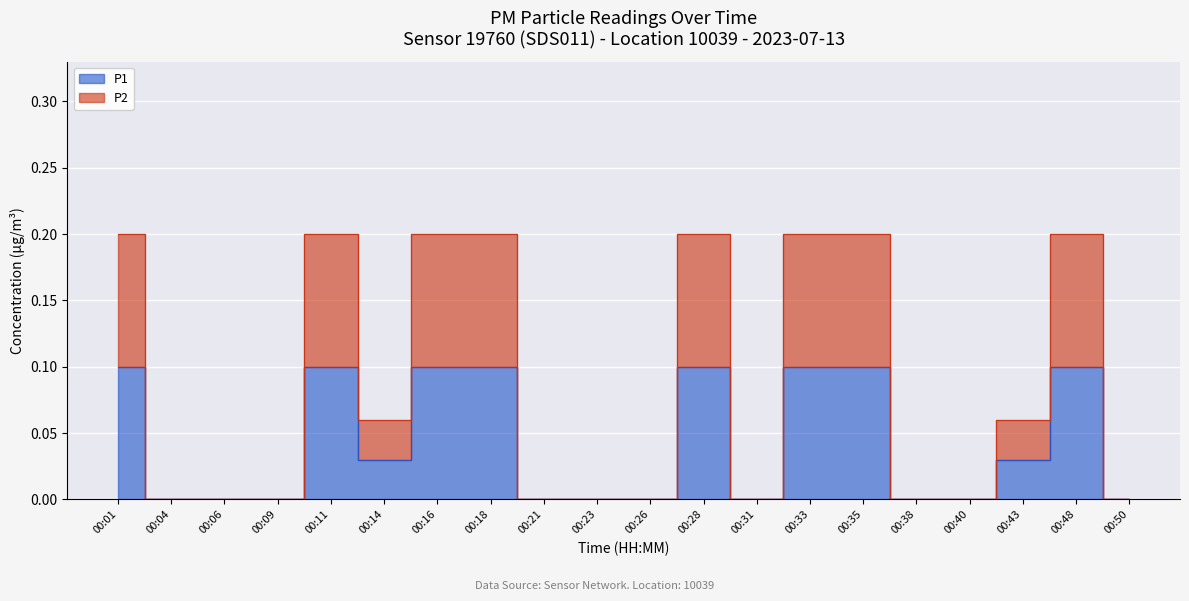

List the labels in order of P1 value, smallest first.

00:04, 00:06, 00:09, 00:21, 00:23, 00:26, 00:31, 00:38, 00:40, 00:50, 00:14, 00:43, 00:01, 00:11, 00:16, 00:18, 00:28, 00:33, 00:35, 00:48